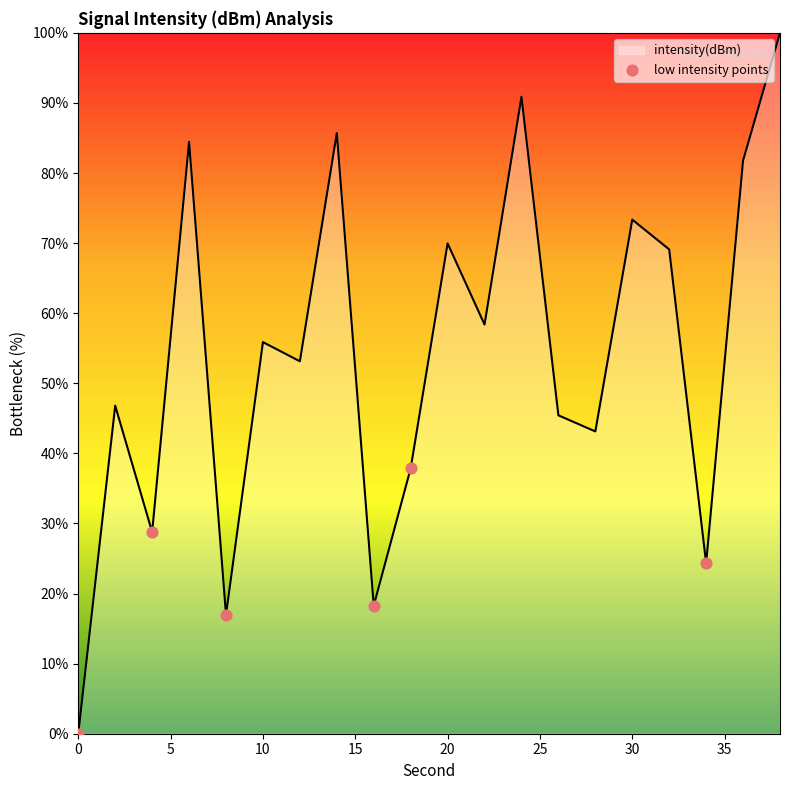

What is the maximum value shown in the chart?

100.0